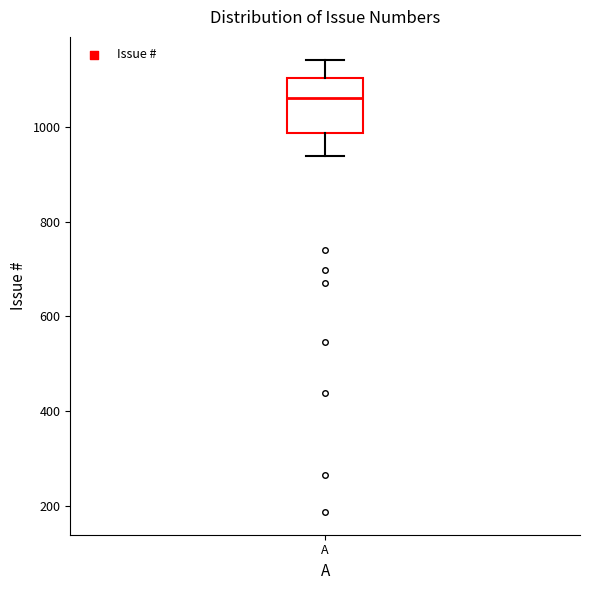

Read this box plot against the y-axis: the position of the median line, the range covered by the box, and the ends of both whiskers. The values are not printed on the chart, so give them approximately, as read against the axis.

median 1060, box 980 to 1100, whiskers 940 to 1140